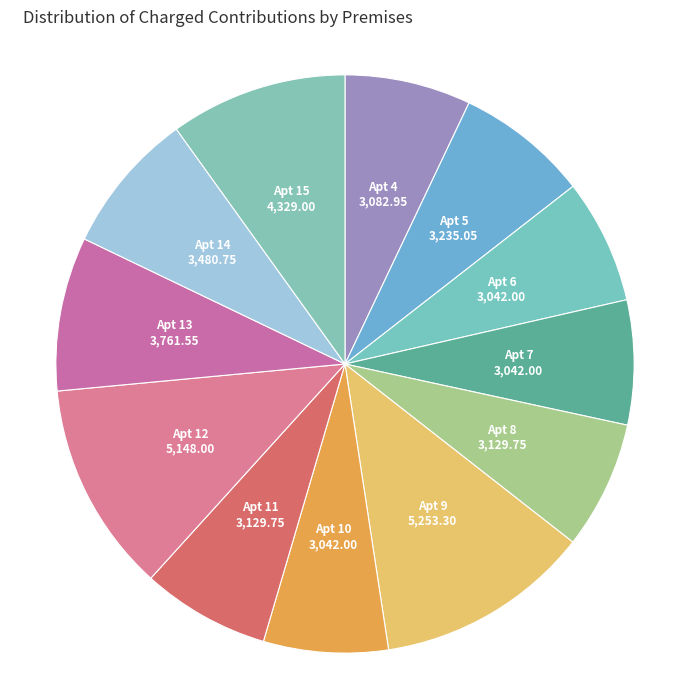

Count the number of slices in the pie.

12